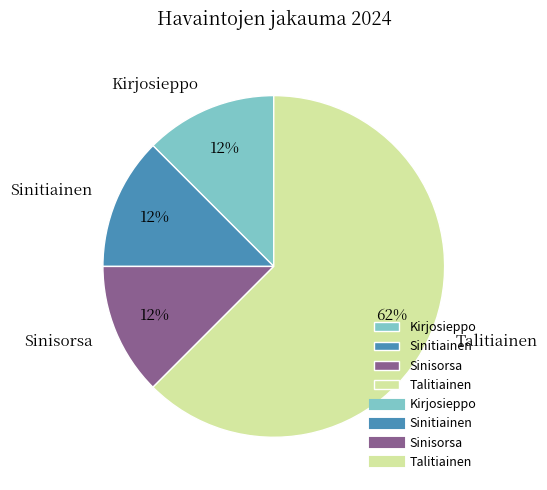

Count the number of slices in the pie.

4